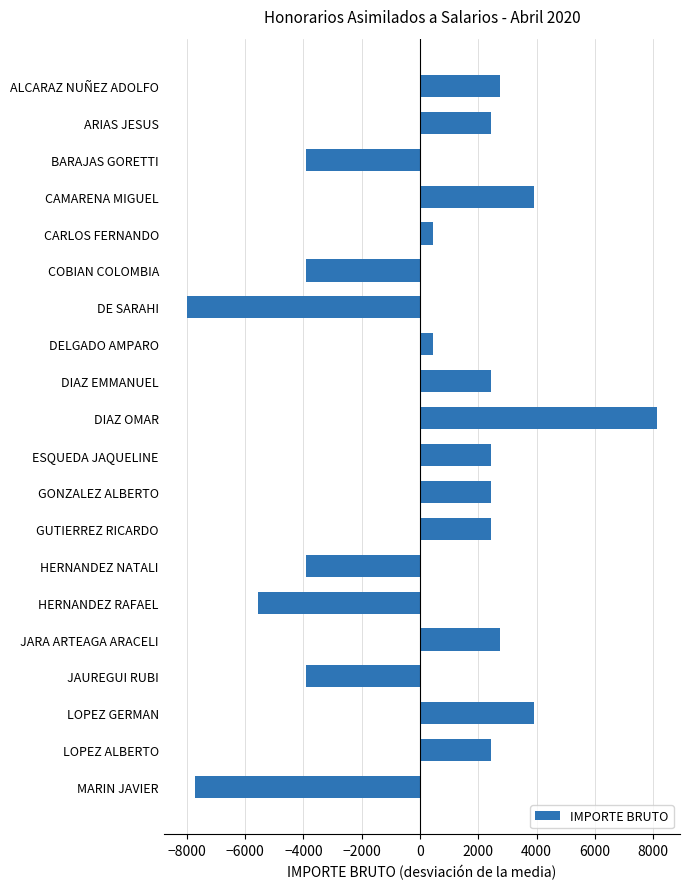

Which label corresponds to the largest value in the chart?

DIAZ OMAR